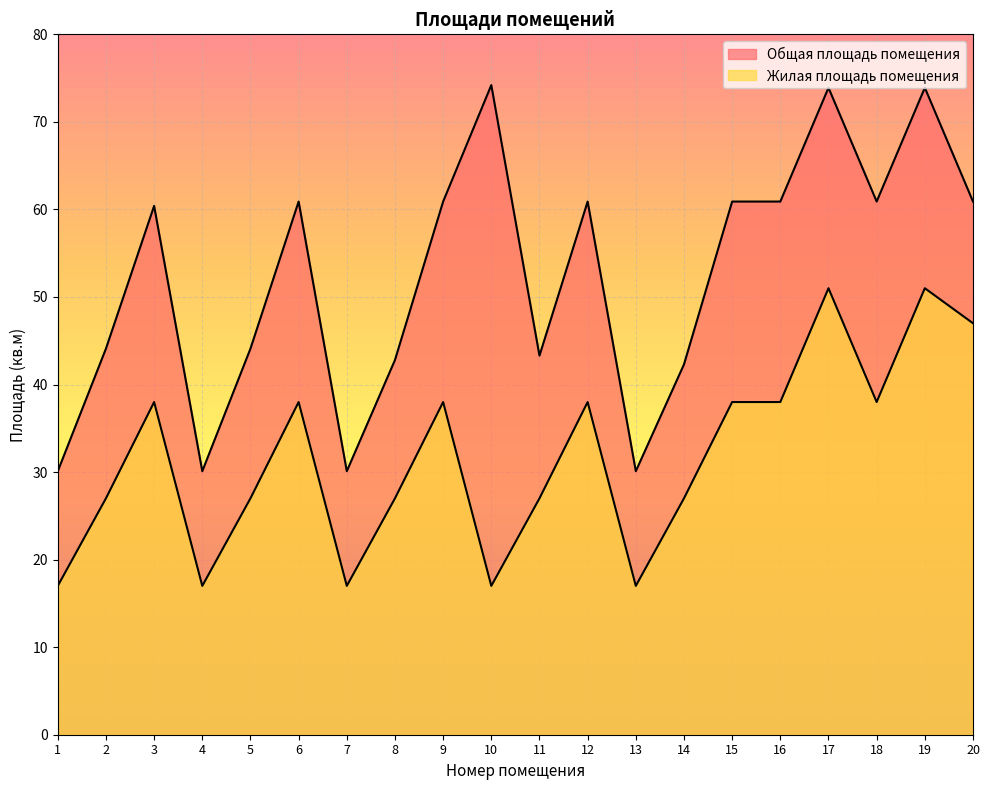

Which series has the largest range (max minus min)?

Общая площадь помещения